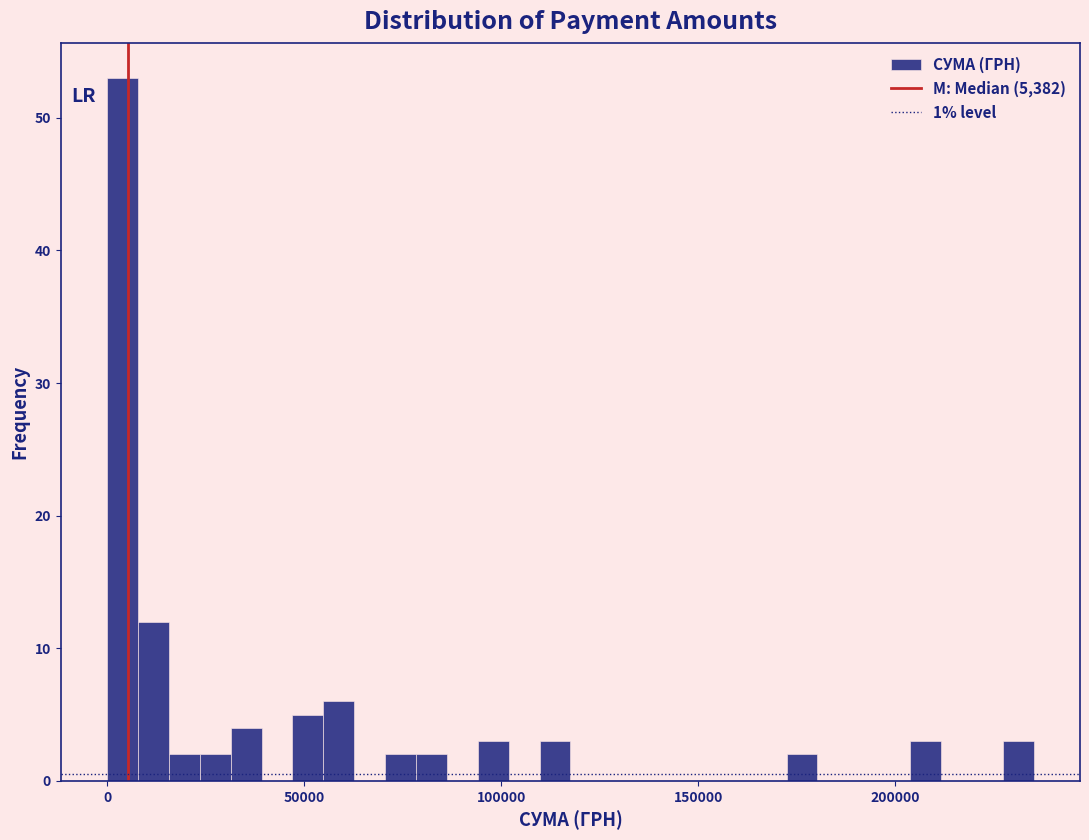

Read against the x-axis, roughly where is the centre of the tallest bar?

5000